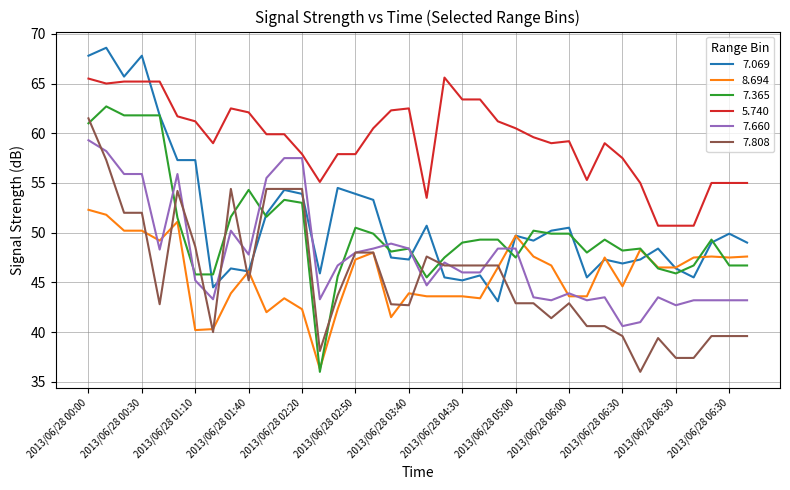

True or false: 7.365 and 5.740 intersect in this chart.

False